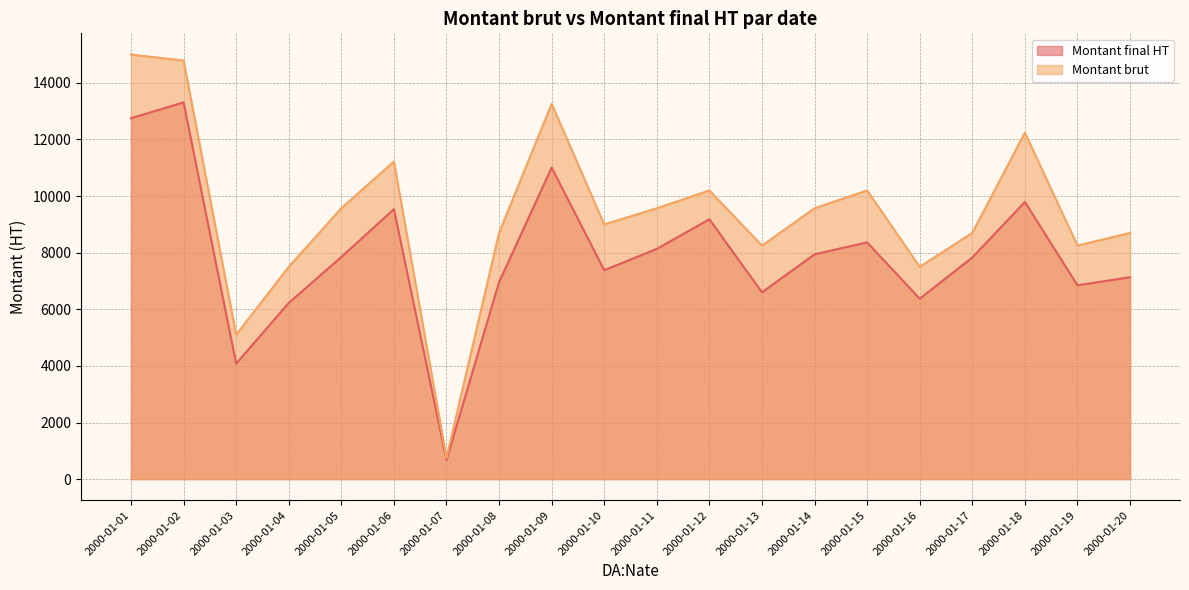

At which label is Montant brut closest to 7875?

2000-01-04